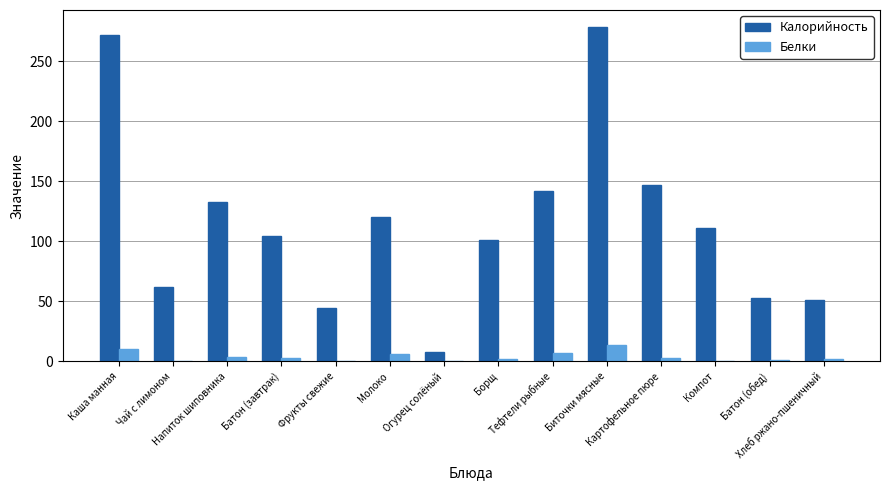

What is the maximum value for Белки?

13.4